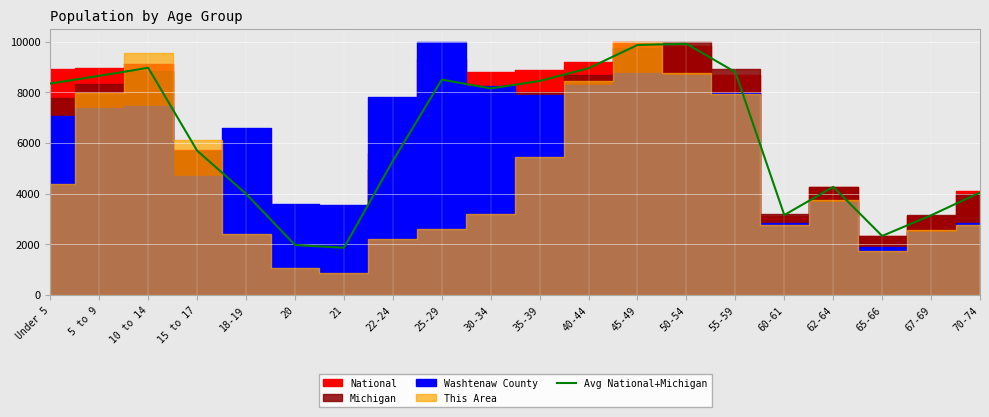

How many lines are shown in the chart?

1